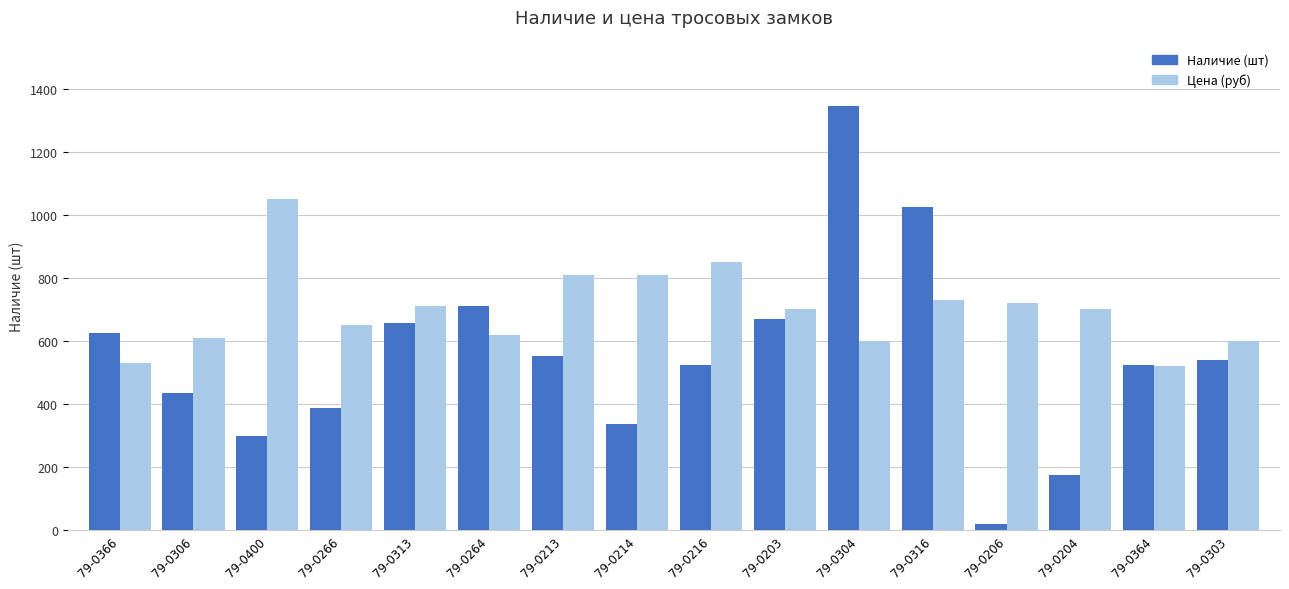

At how many categories does at least one series exceed 75?

16